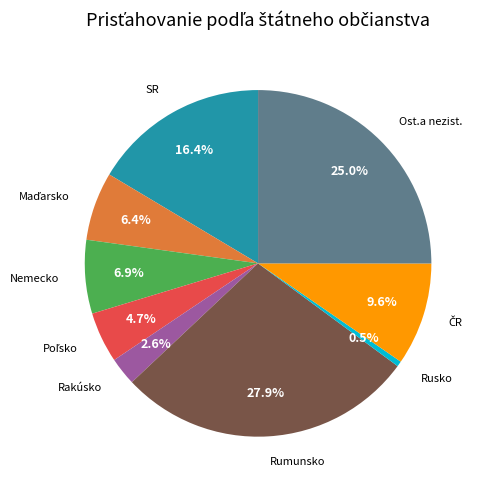

To the nearest percent, what portion does SR represent?

16%